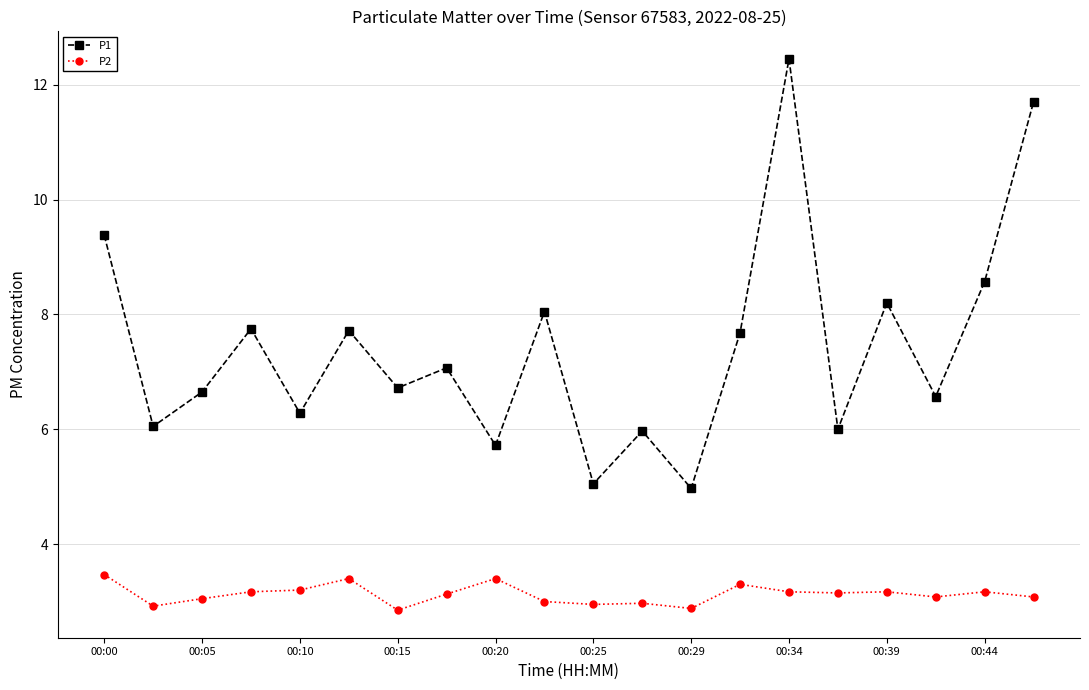

How many data points in P1 are above 7?

10